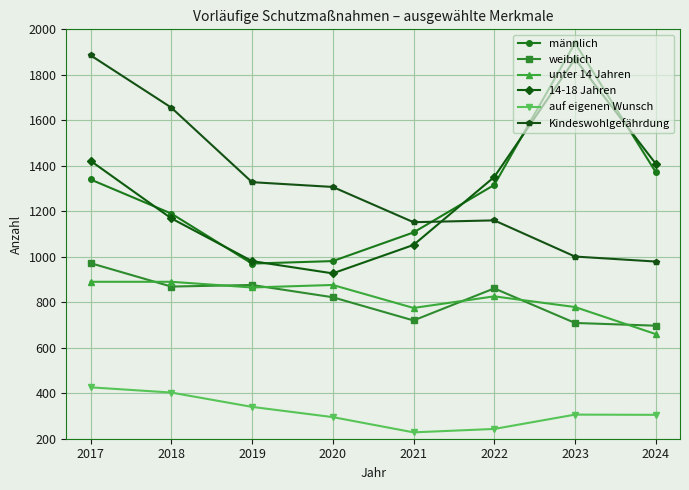

What is the difference between the auf eigenen Wunsch values at 2017 and 2024?

121